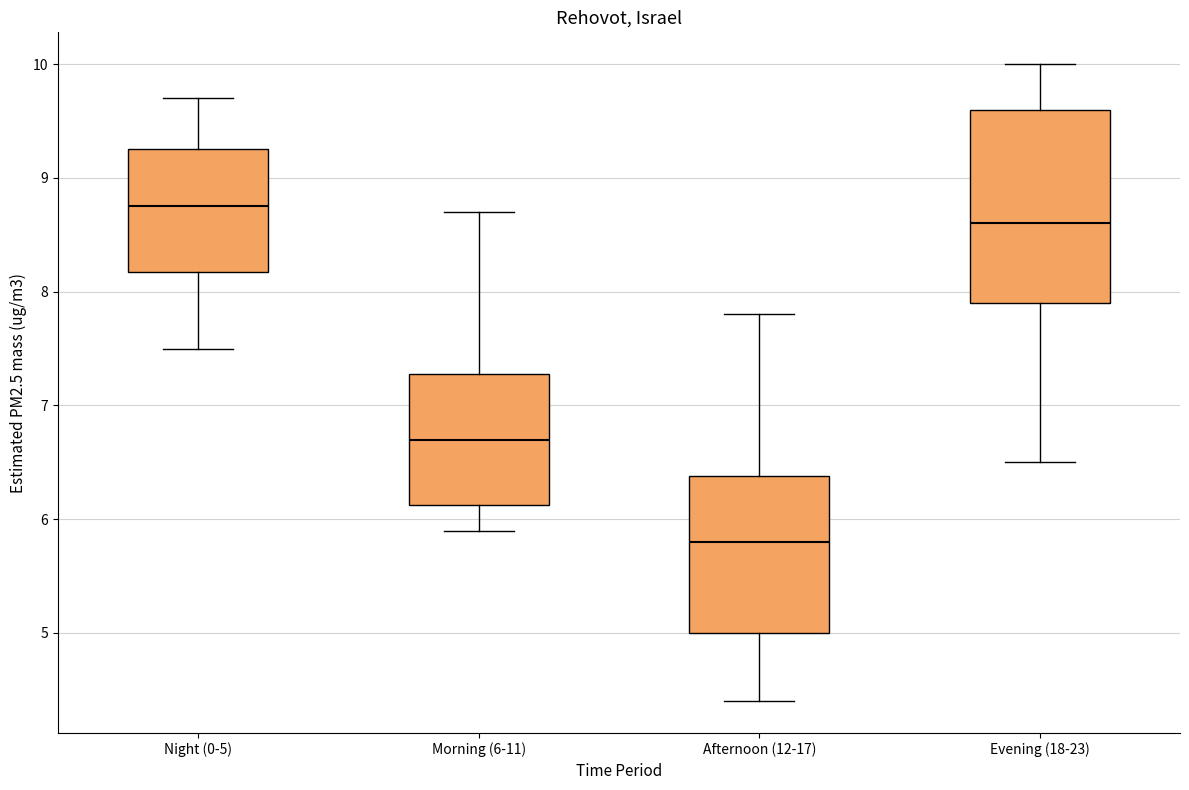

Reading left to right, read every box against the y-axis: the position of its median line, the range the box covers, and the ends of its whiskers. The values are not printed on the chart, so give them approximately, as read against the axis.

Night (0-5): median 8.8, box 8.2 to 9.3, whiskers 7.5 to 9.7
Morning (6-11): median 6.7, box 6.1 to 7.3, whiskers 5.9 to 8.7
Afternoon (12-17): median 5.8, box 5.0 to 6.4, whiskers 4.4 to 7.8
Evening (18-23): median 8.6, box 7.9 to 9.6, whiskers 6.5 to 10.0